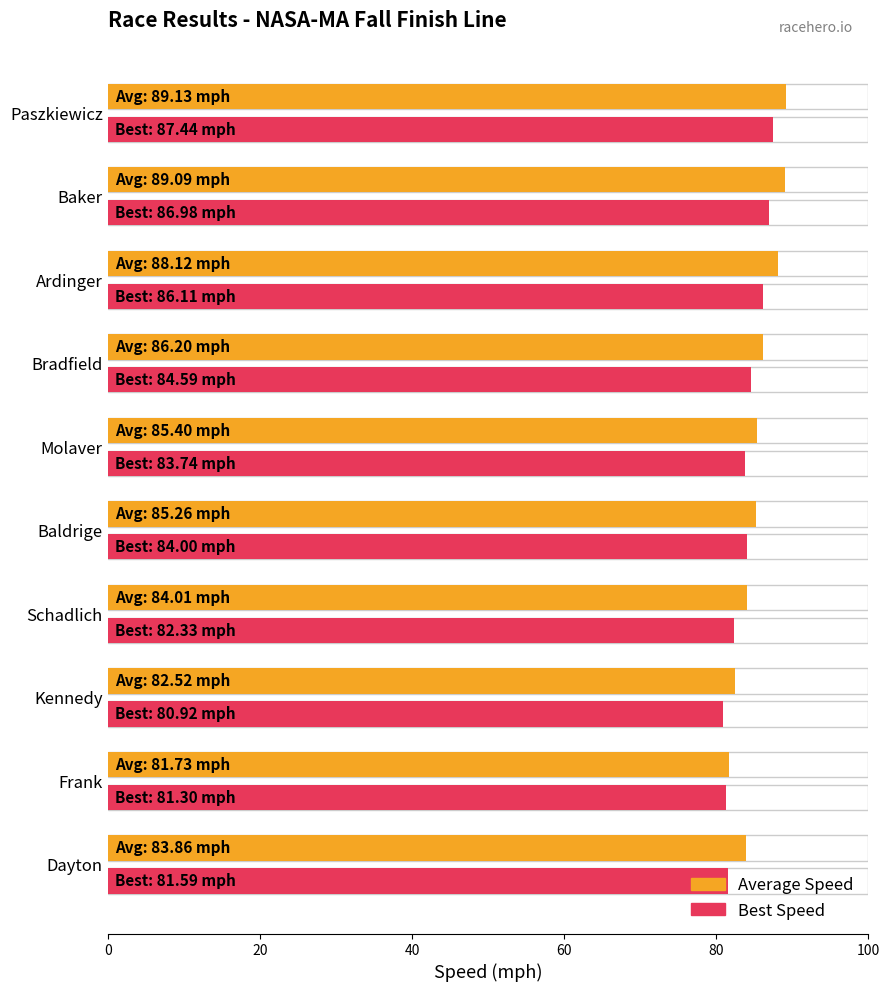

Between Ardinger and Schadlich, which series saw the biggest shift?

Average Speed